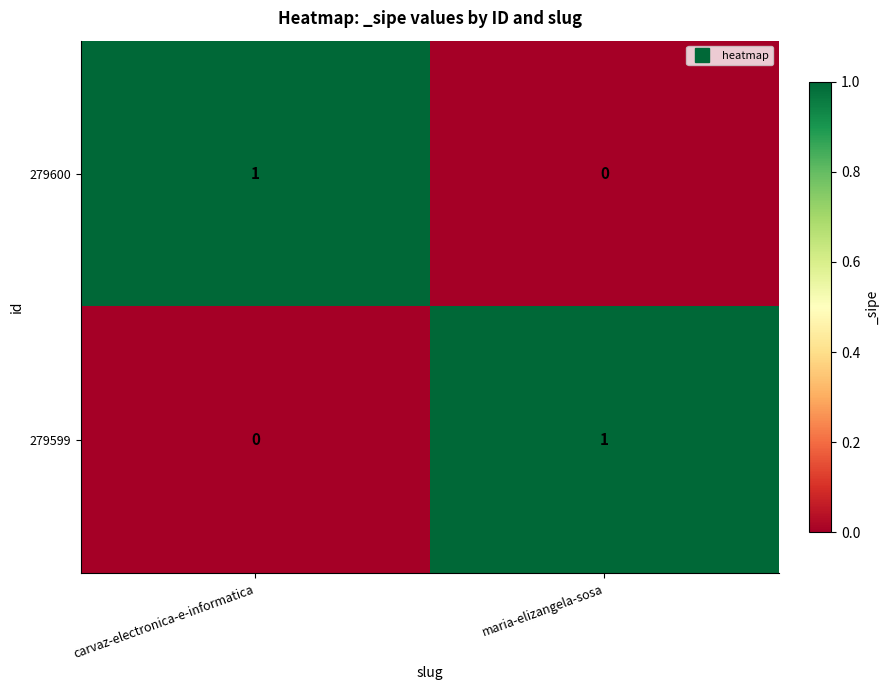

Which category has the highest value in the 279599 series?

maria-elizangela-sosa